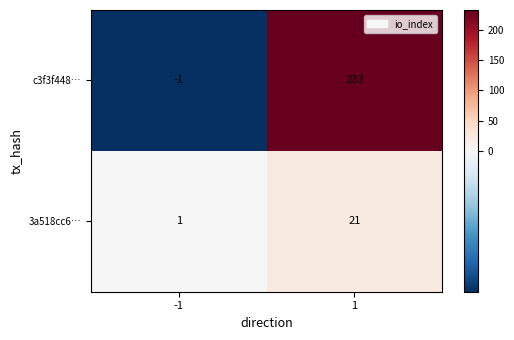

Count the number of data series in this chart.

2